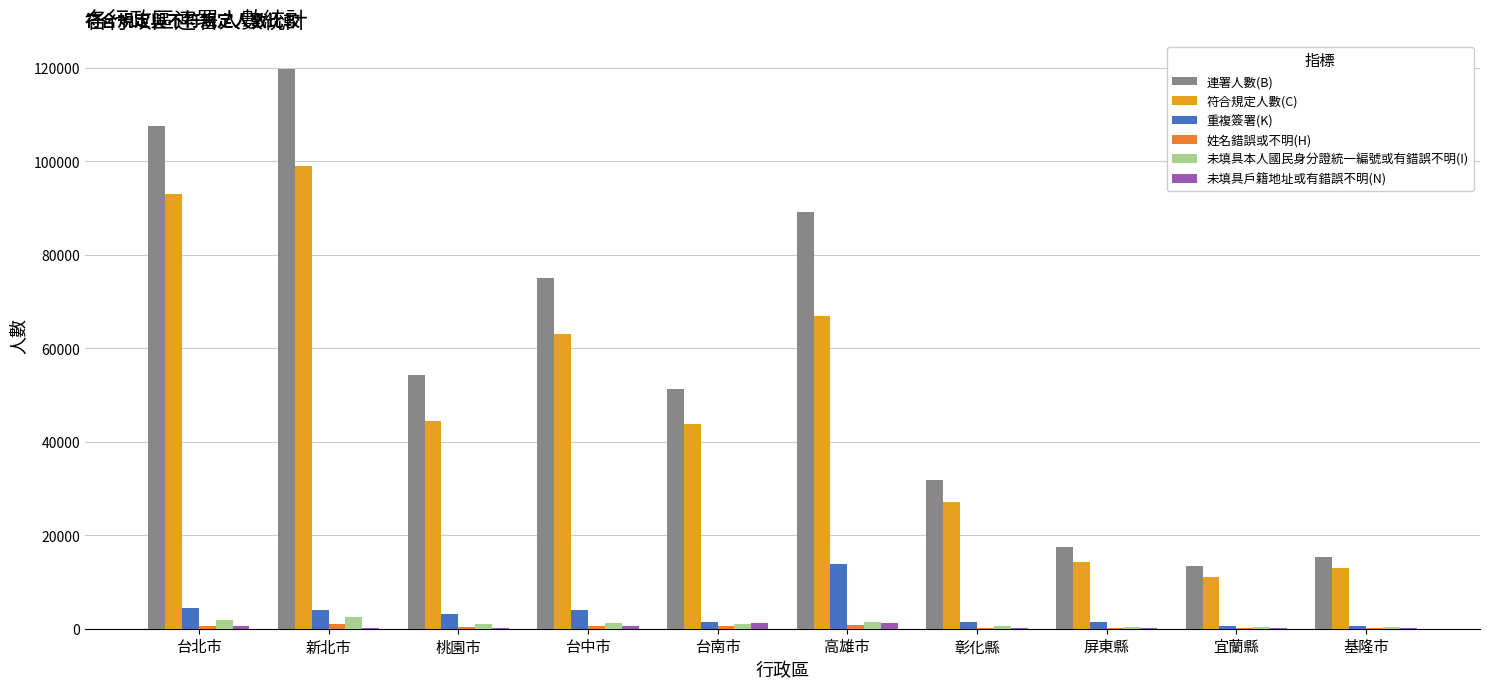

Is the value of 連署人數(B) at 台北市 greater than the value of 未填具本人國民身分證統一編號或有錯誤不明(I) at 台北市?

Yes